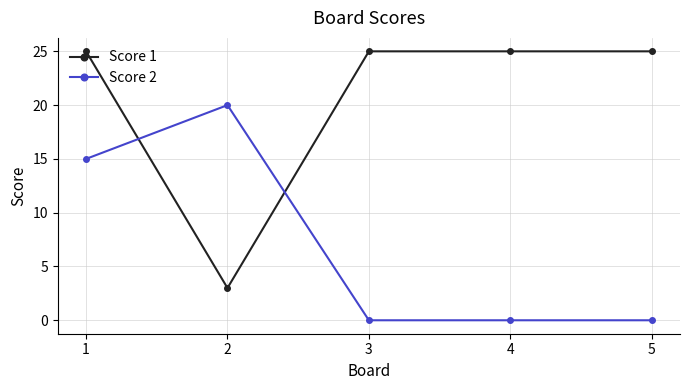

Reading left to right, what are all the values shown in this chart?

Score 1: 25	3	25	25	25
Score 2: 15	20	0	0	0